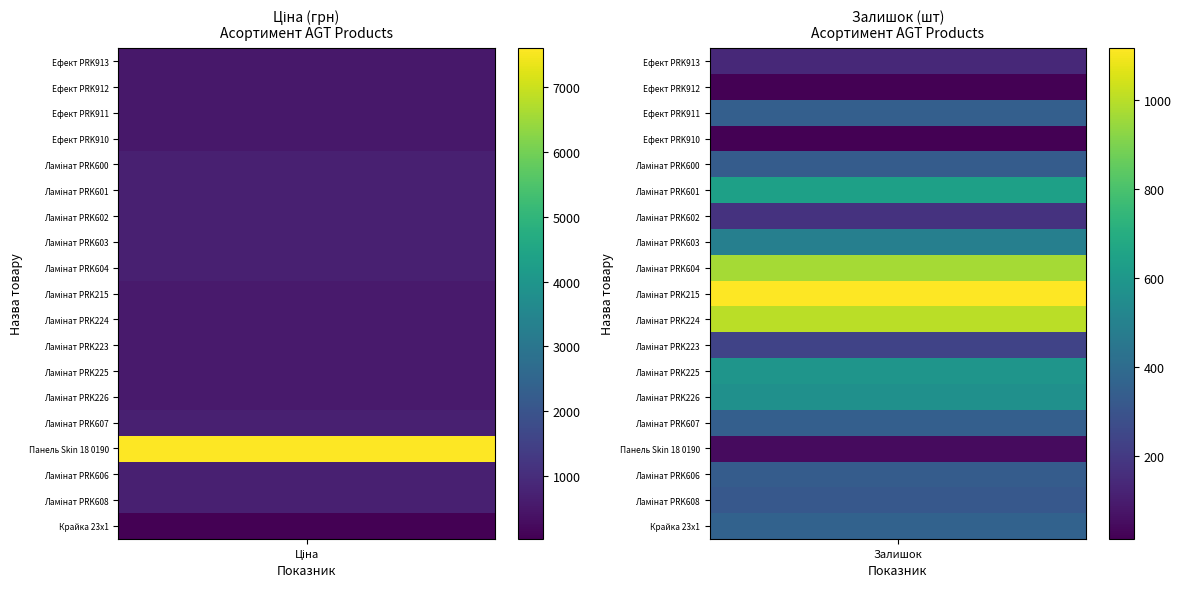

Which series changed the most between Ціна and Залишок?

Панель Skin 18 0190